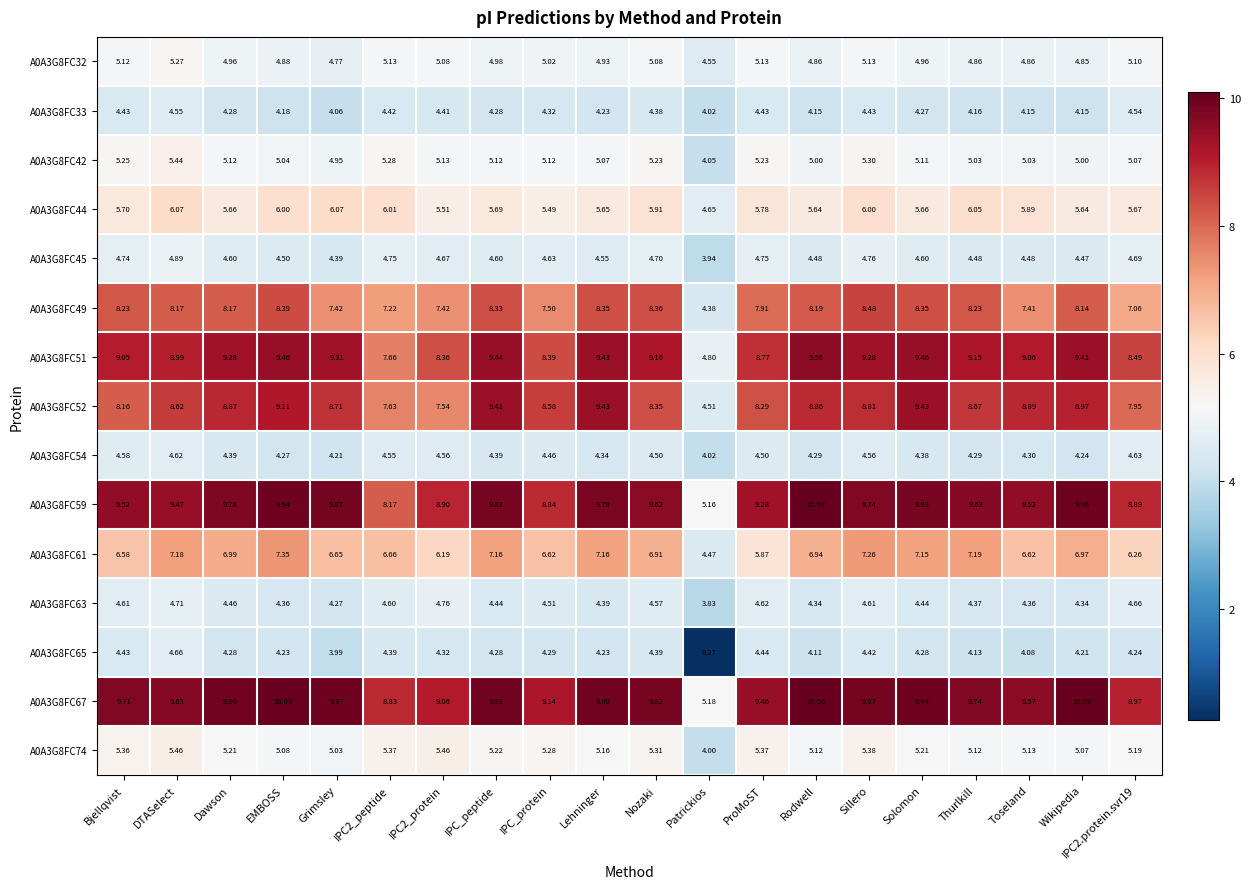

At which category is the sum across all series the highest?

Sillero